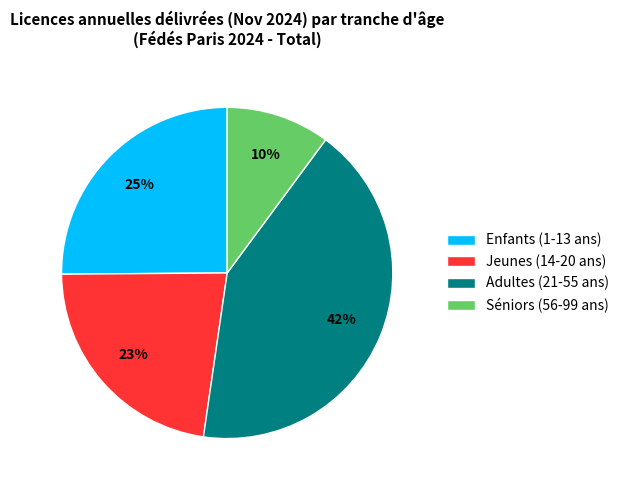

Is the sum of Jeunes (14-20 ans) and Adultes (21-55 ans) greater than half?

Yes